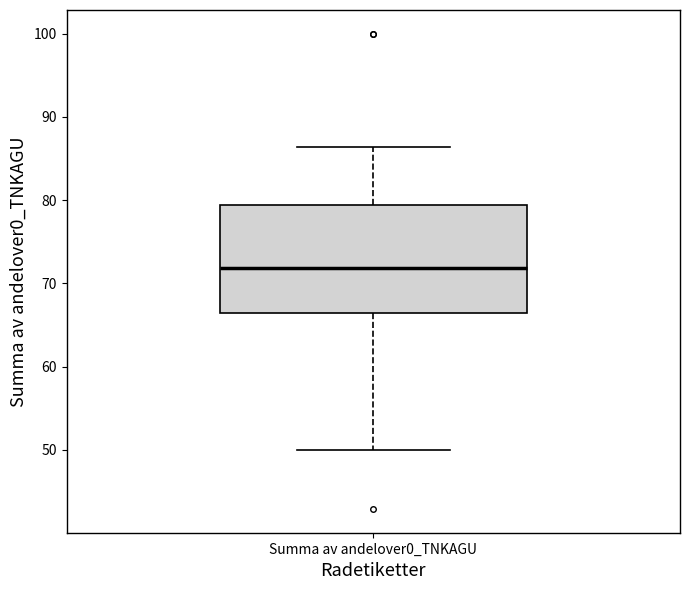

Transcribe this box plot: give where the median line is, the range the box spans, and where the two whiskers end, as read against the y-axis. The values are not printed on the chart, so give them approximately, as read against the axis.

median 72, box 66 to 79, whiskers 50 to 86